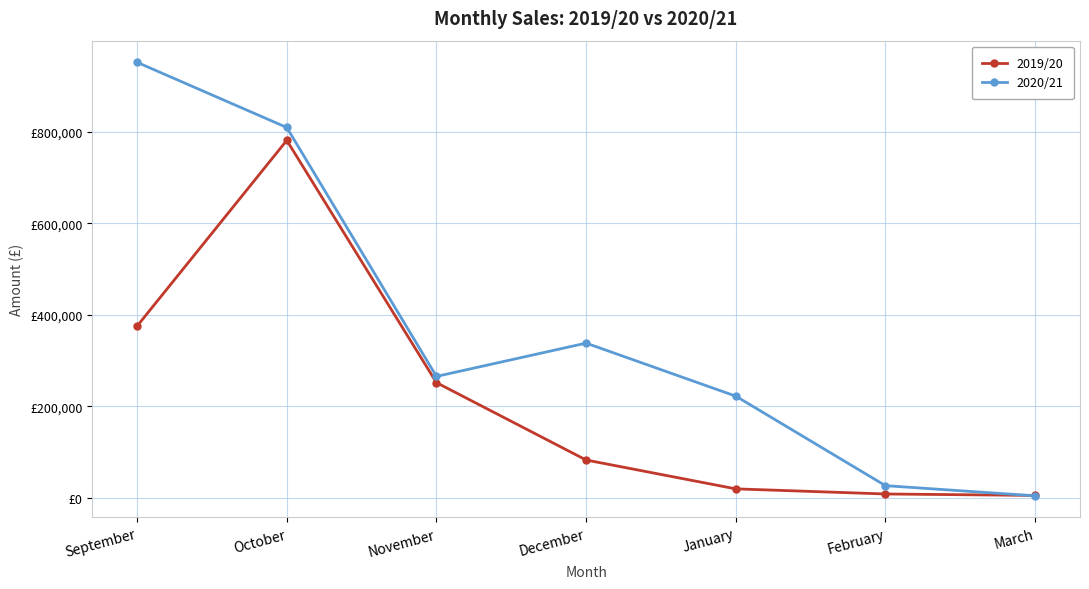

Reading left to right, extract all data points from this chart.

2019/20: 375310.0	780969.0	251848.0	82793.0	19771.0	8614.0	5448.0
2020/21: 951377.5	809088.5	265389.0	338100.0	222307.0	26788.0	4578.0